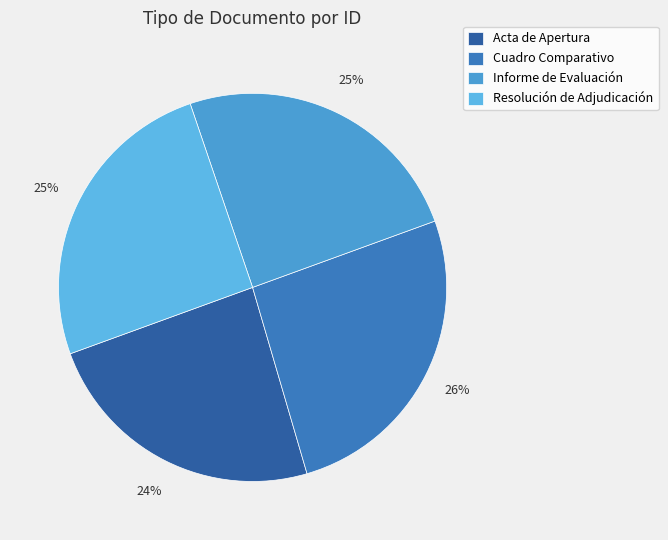

Does any single category account for the majority?

No